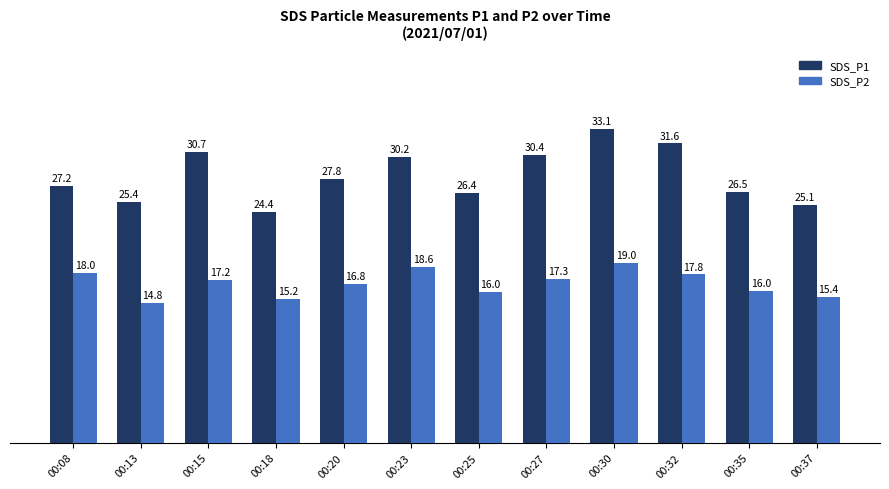

How many distinct data groups are displayed?

2